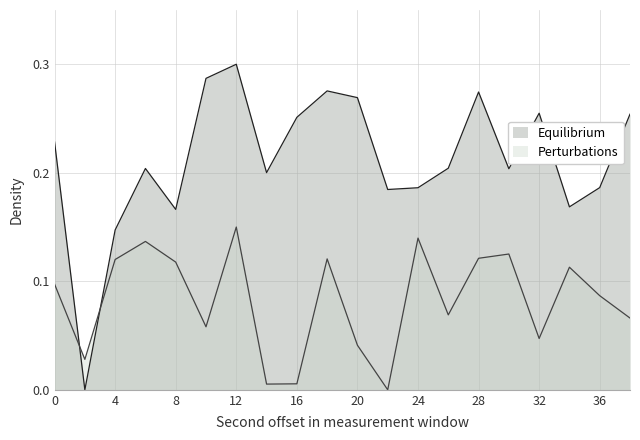

After their last crossing, which series has the higher values: Equilibrium or Perturbations?

Equilibrium